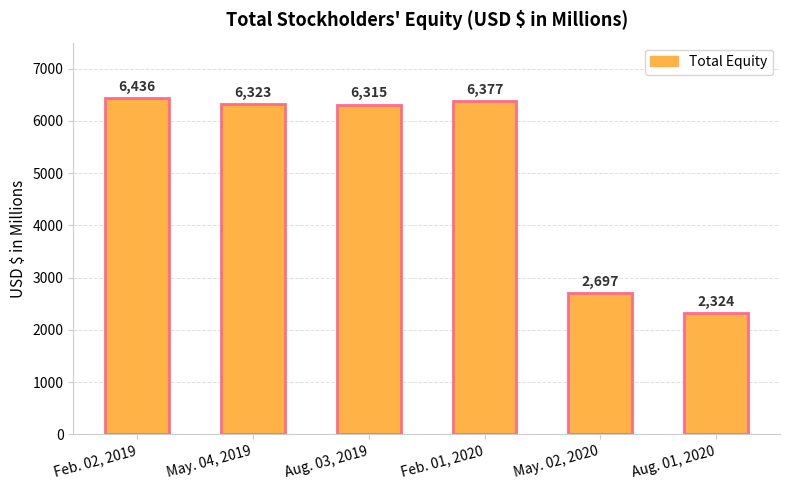

List the labels in order of value, smallest first.

Aug. 01, 2020, May. 02, 2020, Aug. 03, 2019, May. 04, 2019, Feb. 01, 2020, Feb. 02, 2019